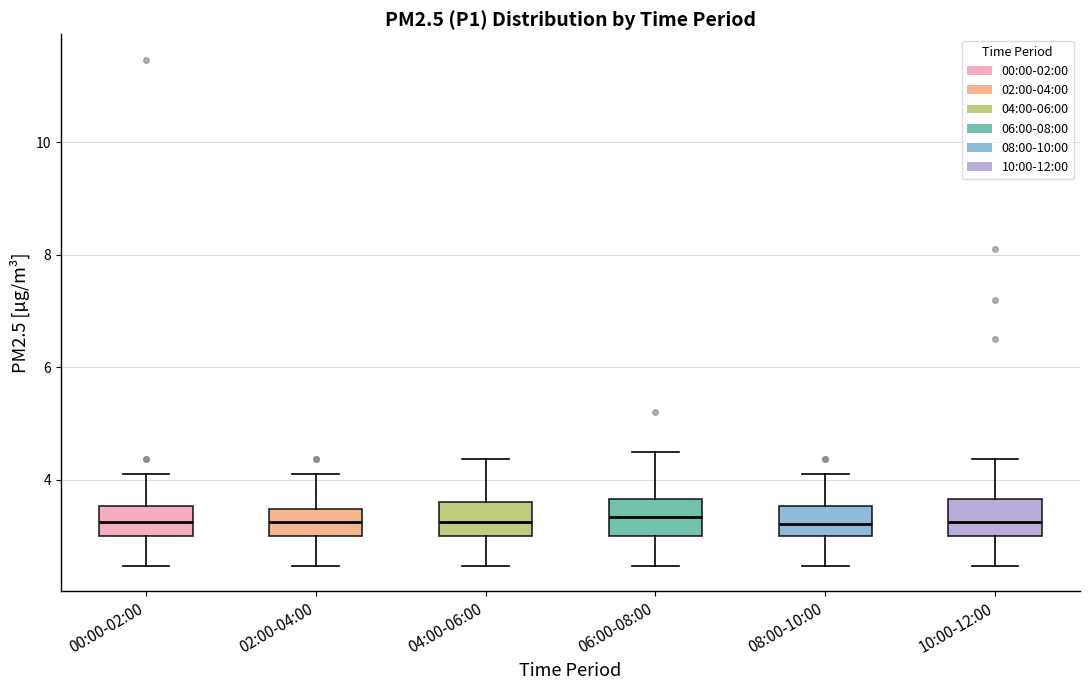

Reading left to right, transcribe this box plot: for each box, give where its median line is, the range the box spans, and where its two whiskers end, as read against the y-axis. The values are not printed on the chart, so give them approximately, as read against the axis.

00:00-02:00: median 3.2, box 3.0 to 3.6, whiskers 2.4 to 4.2
02:00-04:00: median 3.2, box 3.0 to 3.4, whiskers 2.4 to 4.2
04:00-06:00: median 3.2, box 3.0 to 3.6, whiskers 2.4 to 4.4
06:00-08:00: median 3.4, box 3.0 to 3.6, whiskers 2.4 to 4.6
08:00-10:00: median 3.2, box 3.0 to 3.6, whiskers 2.4 to 4.2
10:00-12:00: median 3.2, box 3.0 to 3.6, whiskers 2.4 to 4.4